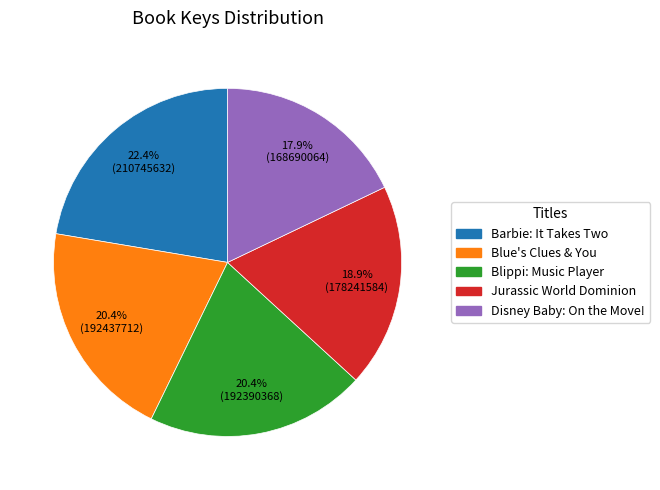

What is the ratio of the value at Blue's Clues & You to the value at Barbie: It Takes Two?

0.9